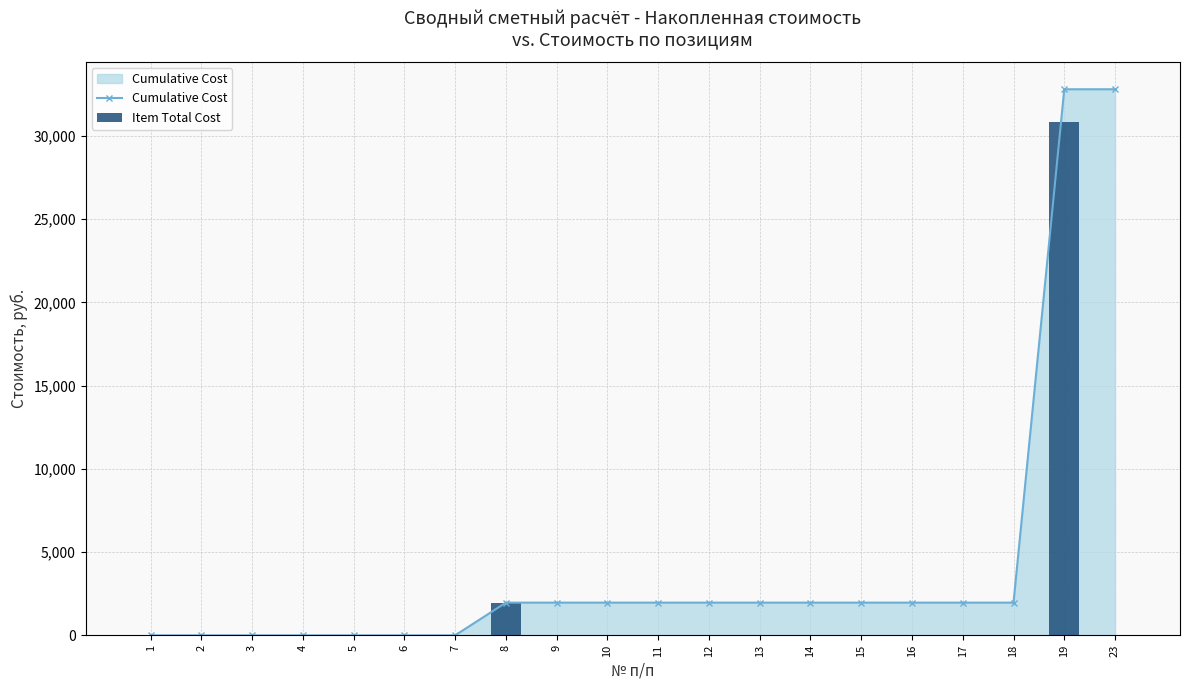

What is the difference between the Cumulative Cost values at 9 and 3?

1964.7